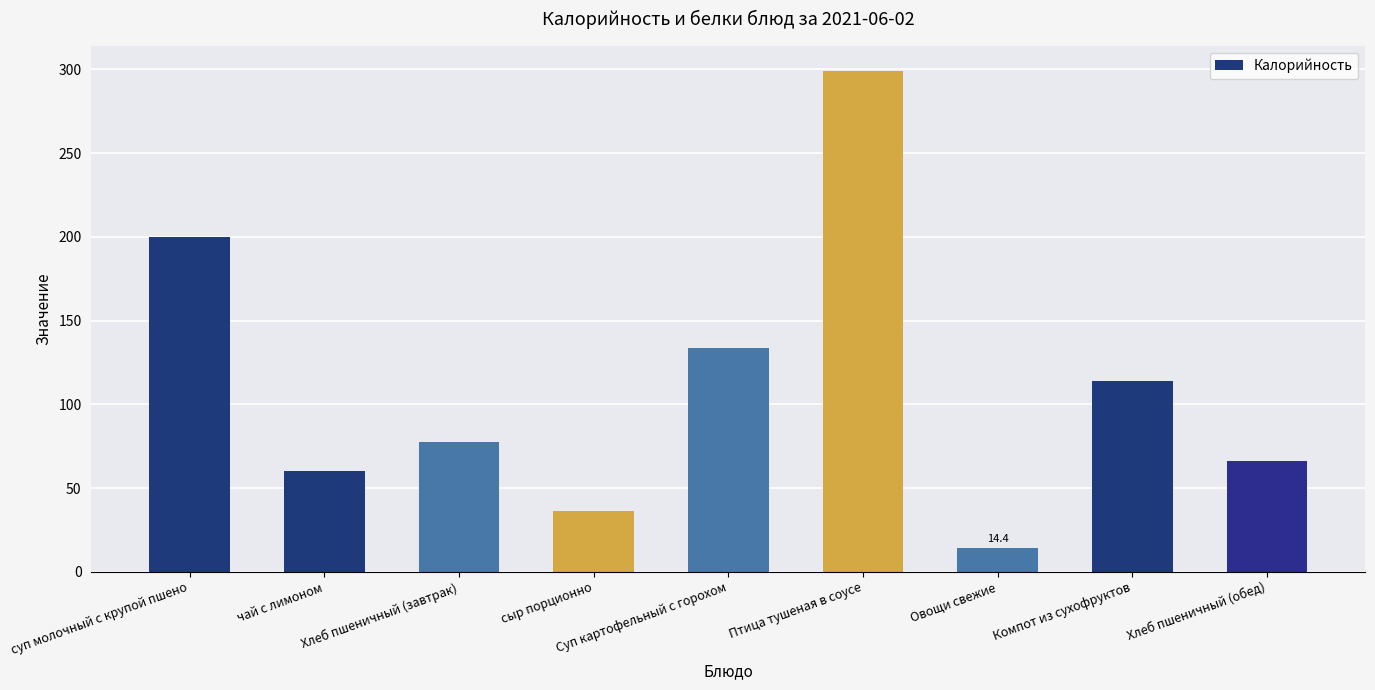

Approximately how many times larger is the value at Хлеб пшеничный (обед) compared to Компот из сухофруктов?

0.6